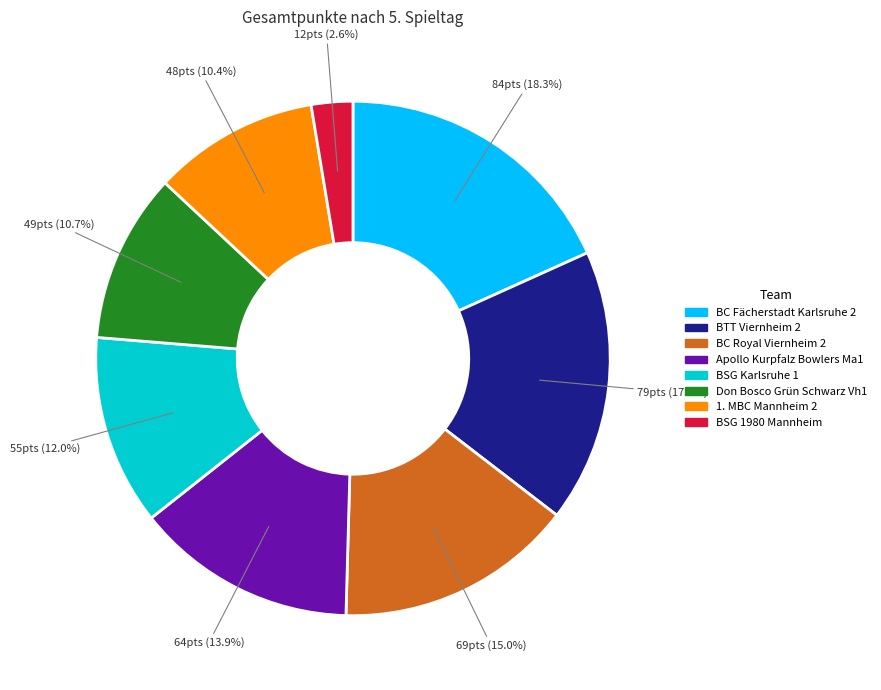

Which slice is the smallest?

BSG 1980 Mannheim